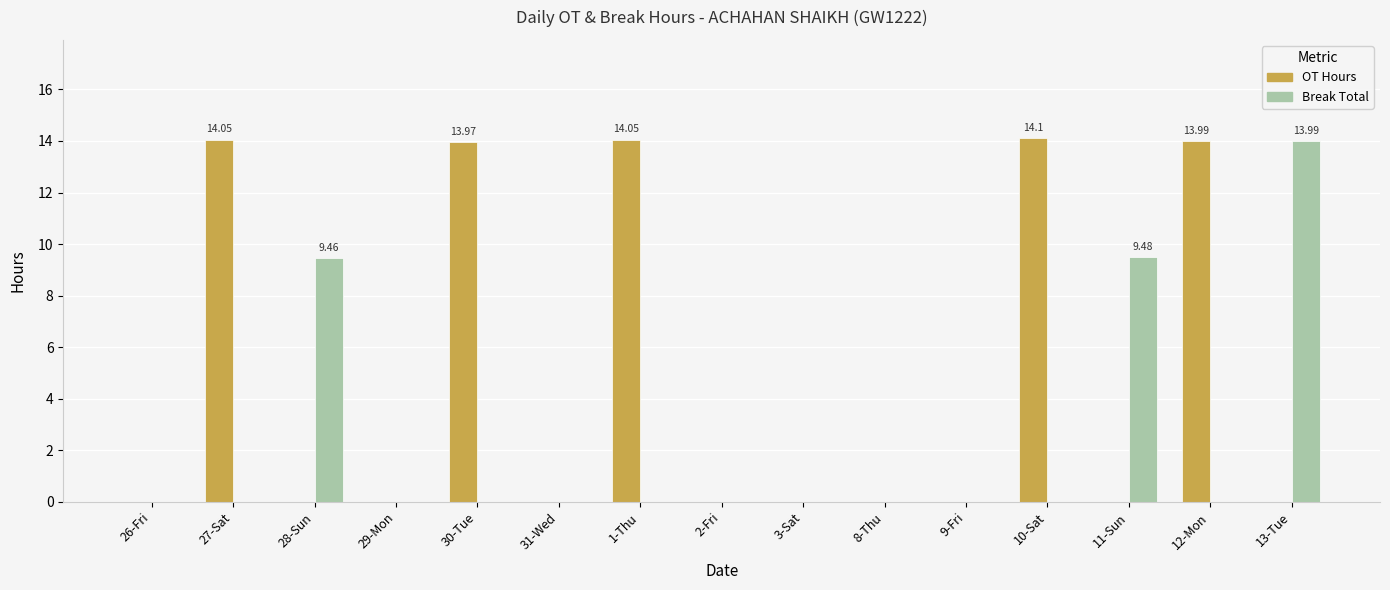

Between 31-Wed and 13-Tue, which series saw the biggest shift?

Break Total